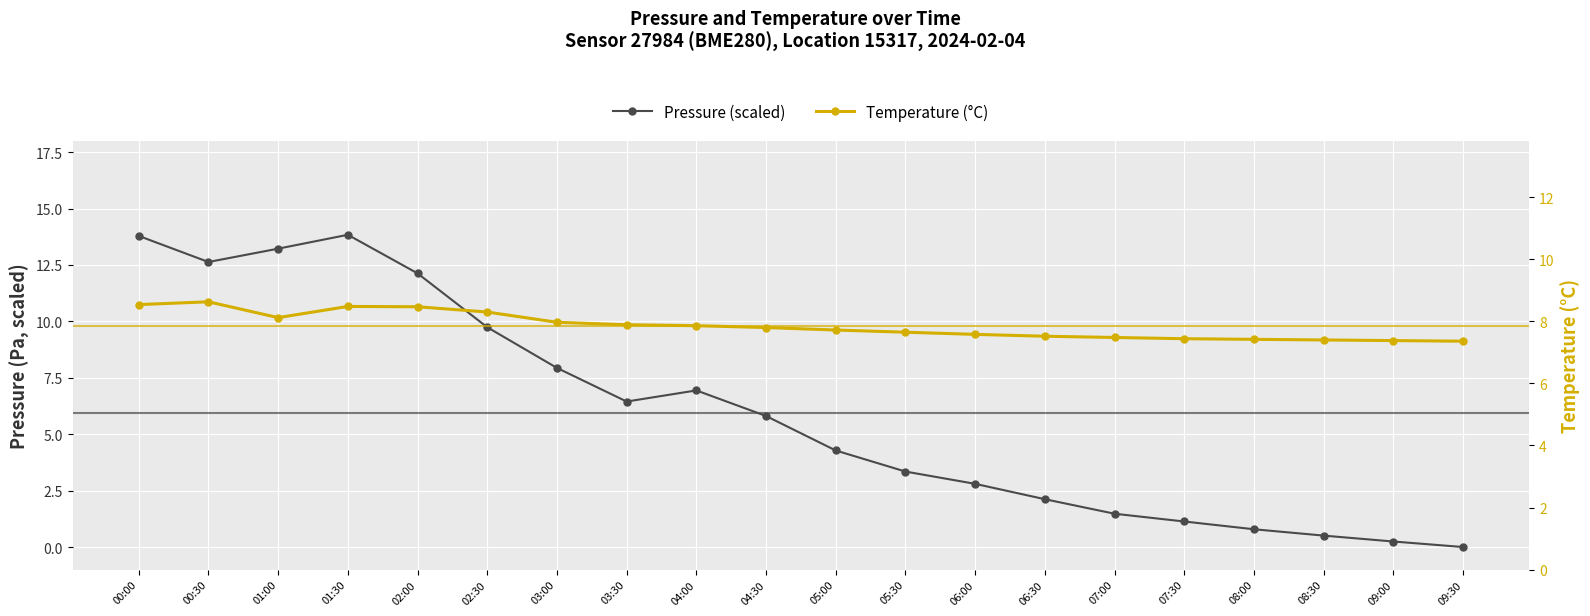

Is this an area chart (filled region under the line)?

No